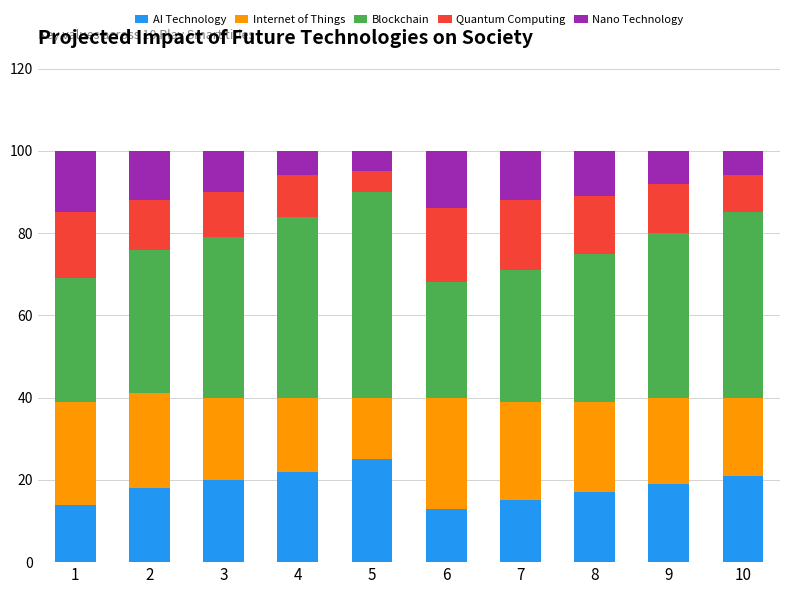

What is the sum of all AI Technology values?

184.0